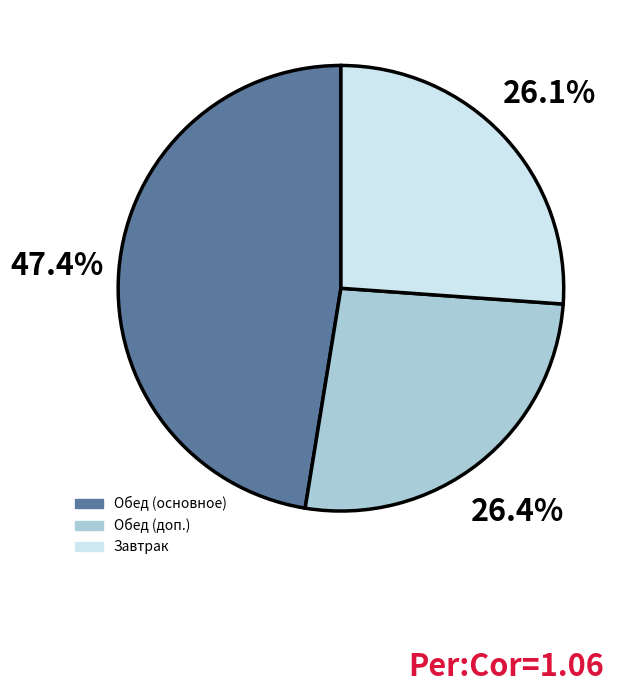

Is there a majority slice in this chart?

No